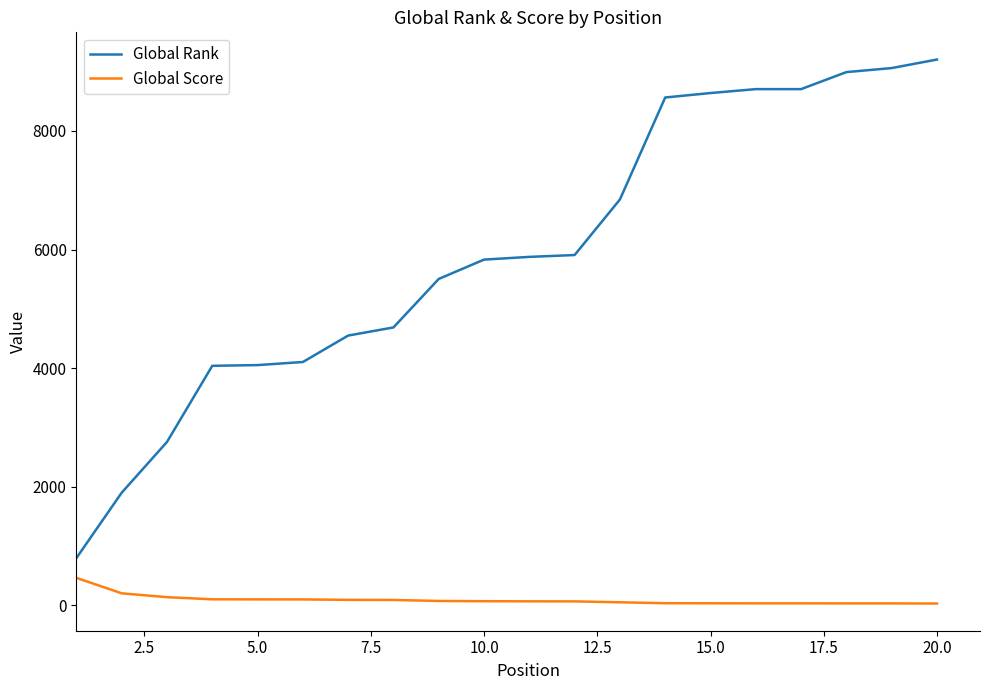

Which series has the largest range (max minus min)?

Global Rank